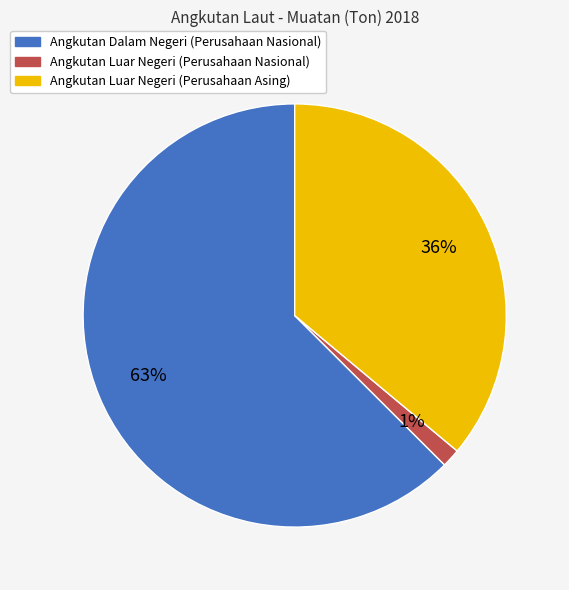

To the nearest percent, what is the combined percentage of Angkutan Luar Negeri (Perusahaan Nasional) and Angkutan Dalam Negeri (Perusahaan Nasional)?

64%